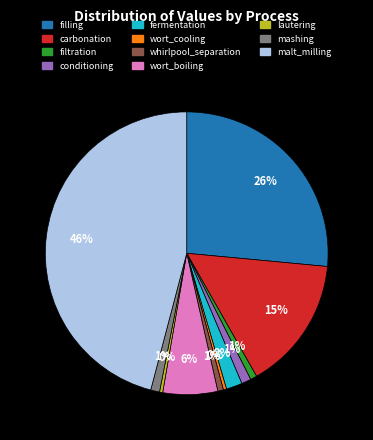

How many segments does this pie chart have?

11